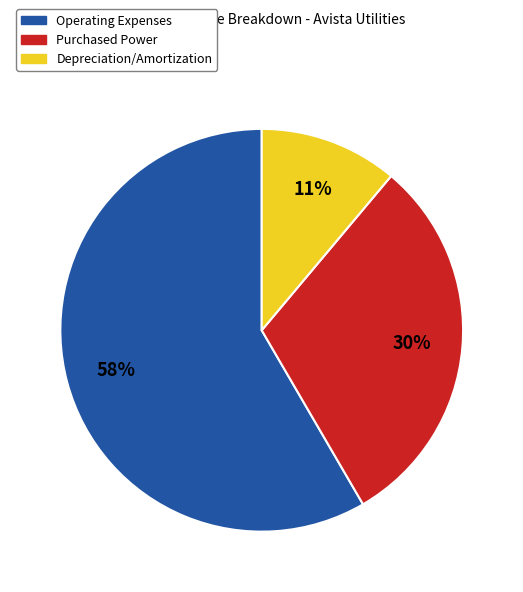

Is there any slice that represents more than half of the pie?

Yes